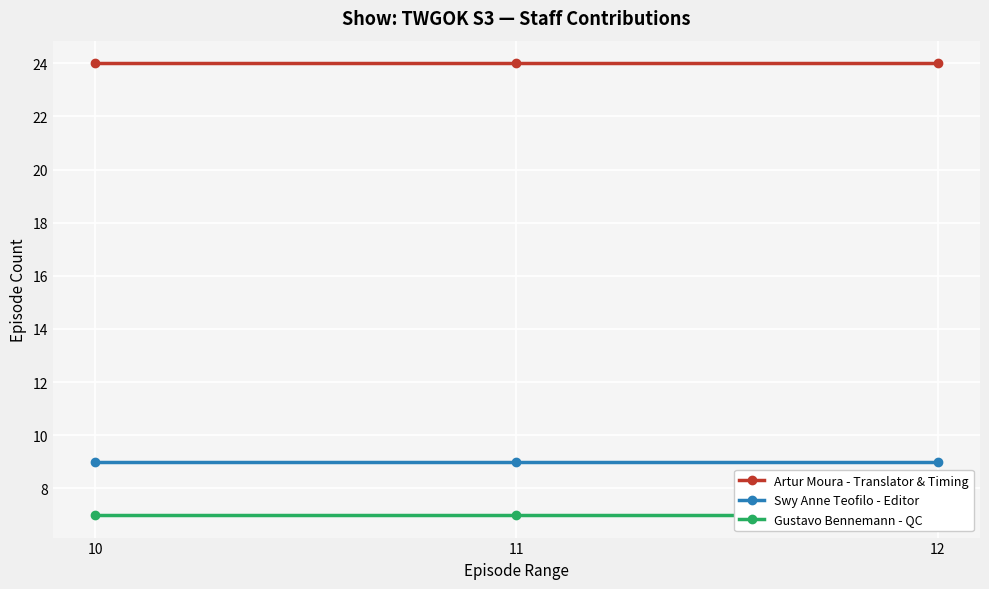

Reading left to right, what are all the values shown in this chart?

Artur Moura - Translator & Timing: 24	24	24
Swy Anne Teofilo - Editor: 9	9	9
Gustavo Bennemann - QC: 7	7	7